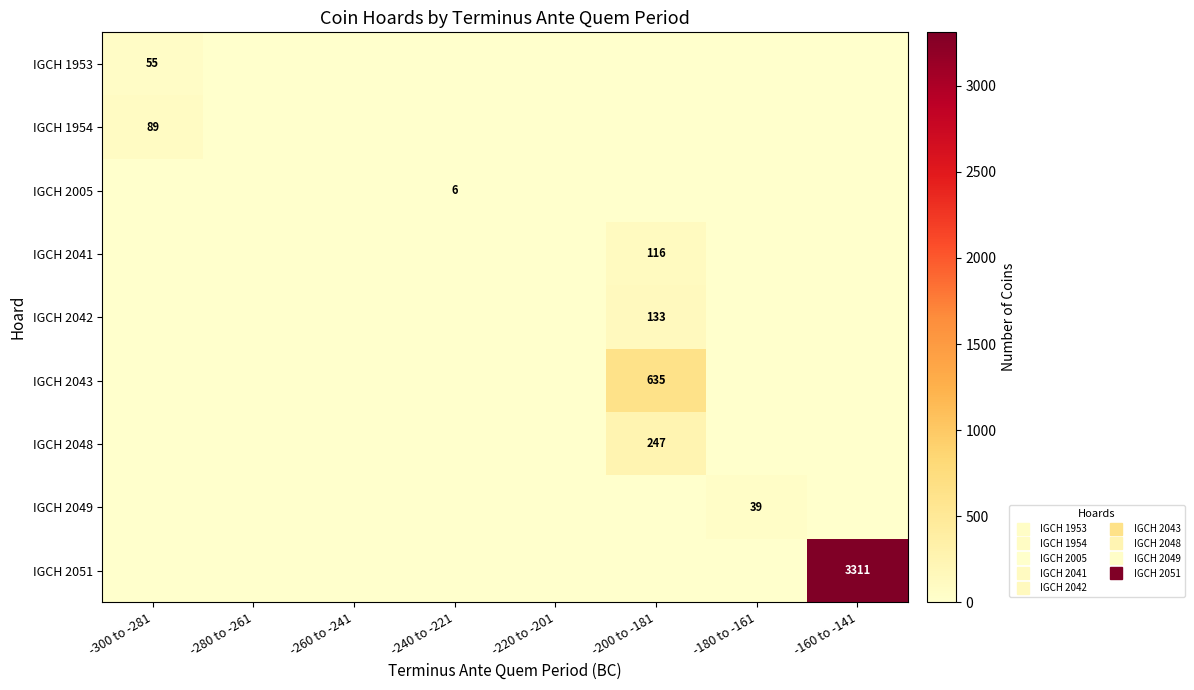

Is it true that IGCH 2051 equals 2143 at -300 to -281?

False